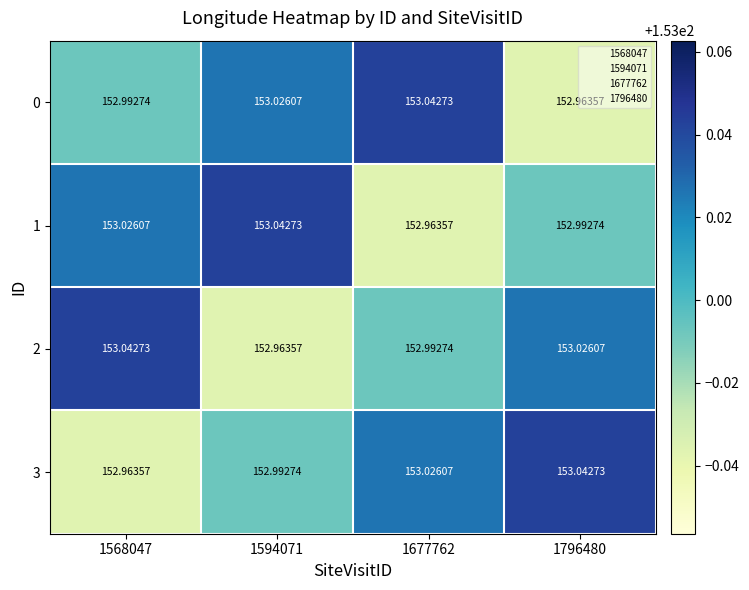

Is the value of 3 at 1677762 greater than the value of 1 at 1677762?

Yes